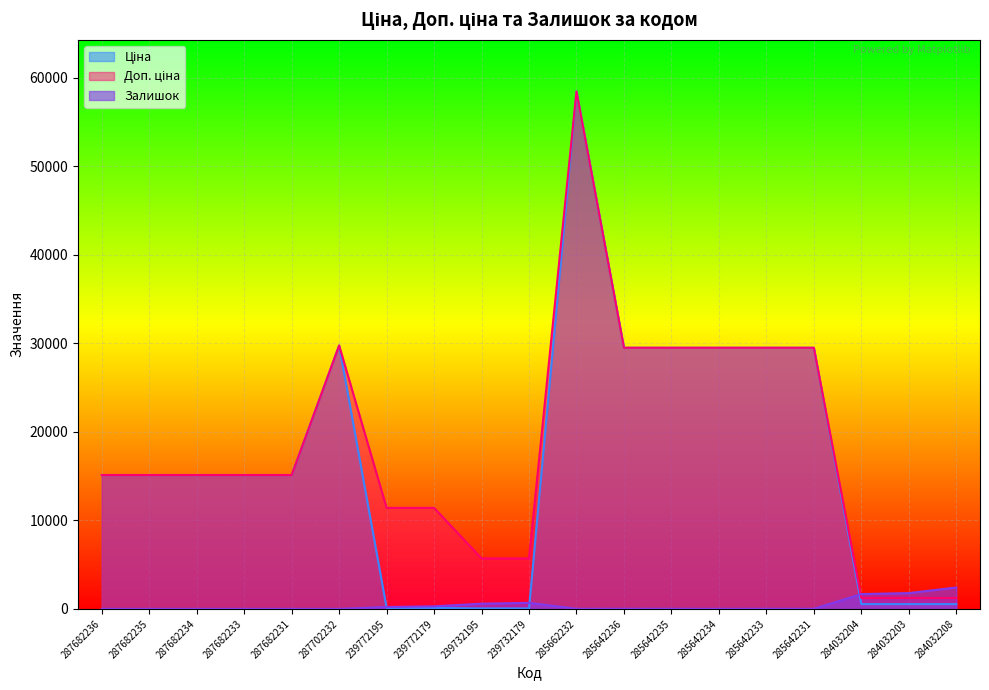

What is the label of the 6th point from the right?

285642234